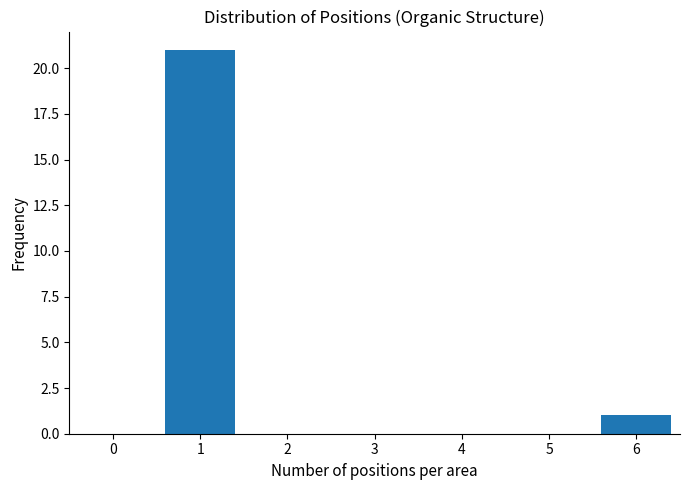

Reading left to right, list all the values displayed in this chart.

0=0	1=21	2=0	3=0	4=0	5=0	6=1